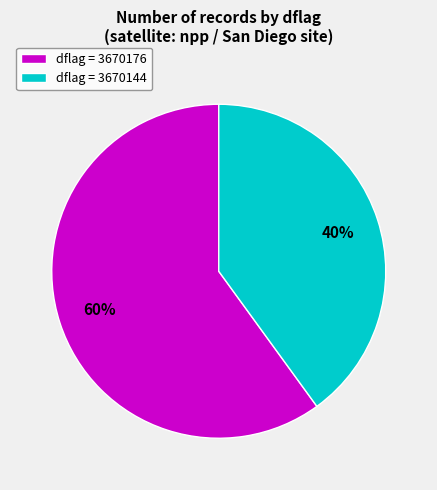

True or false: dflag = 3670176 accounts for 48% of the total.

False